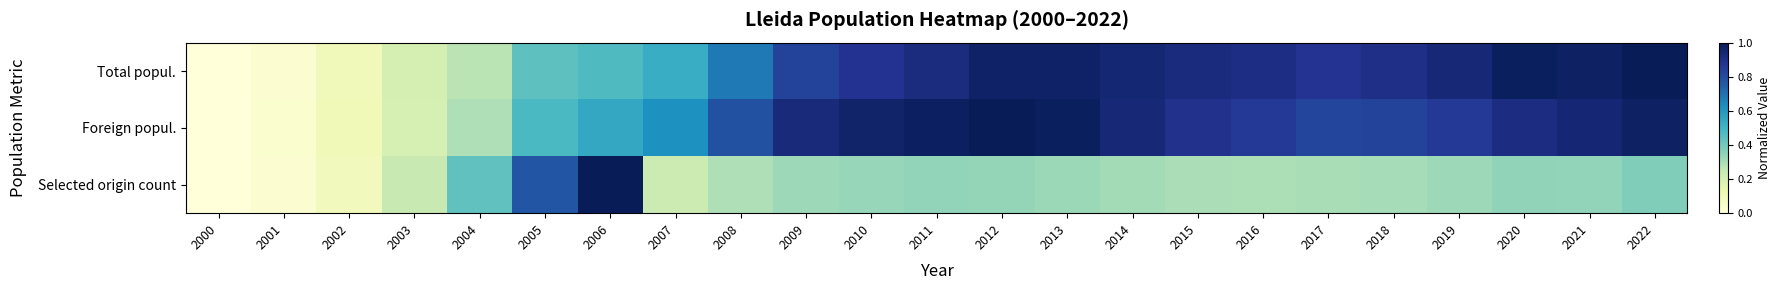

Which series has the widest spread of values?

Total popul.